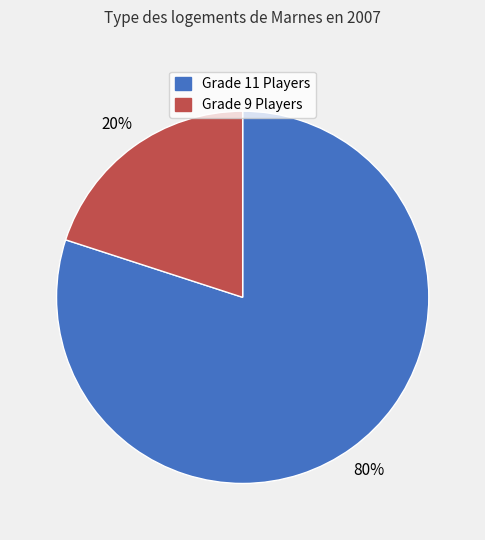

Does any single category account for the majority?

Yes